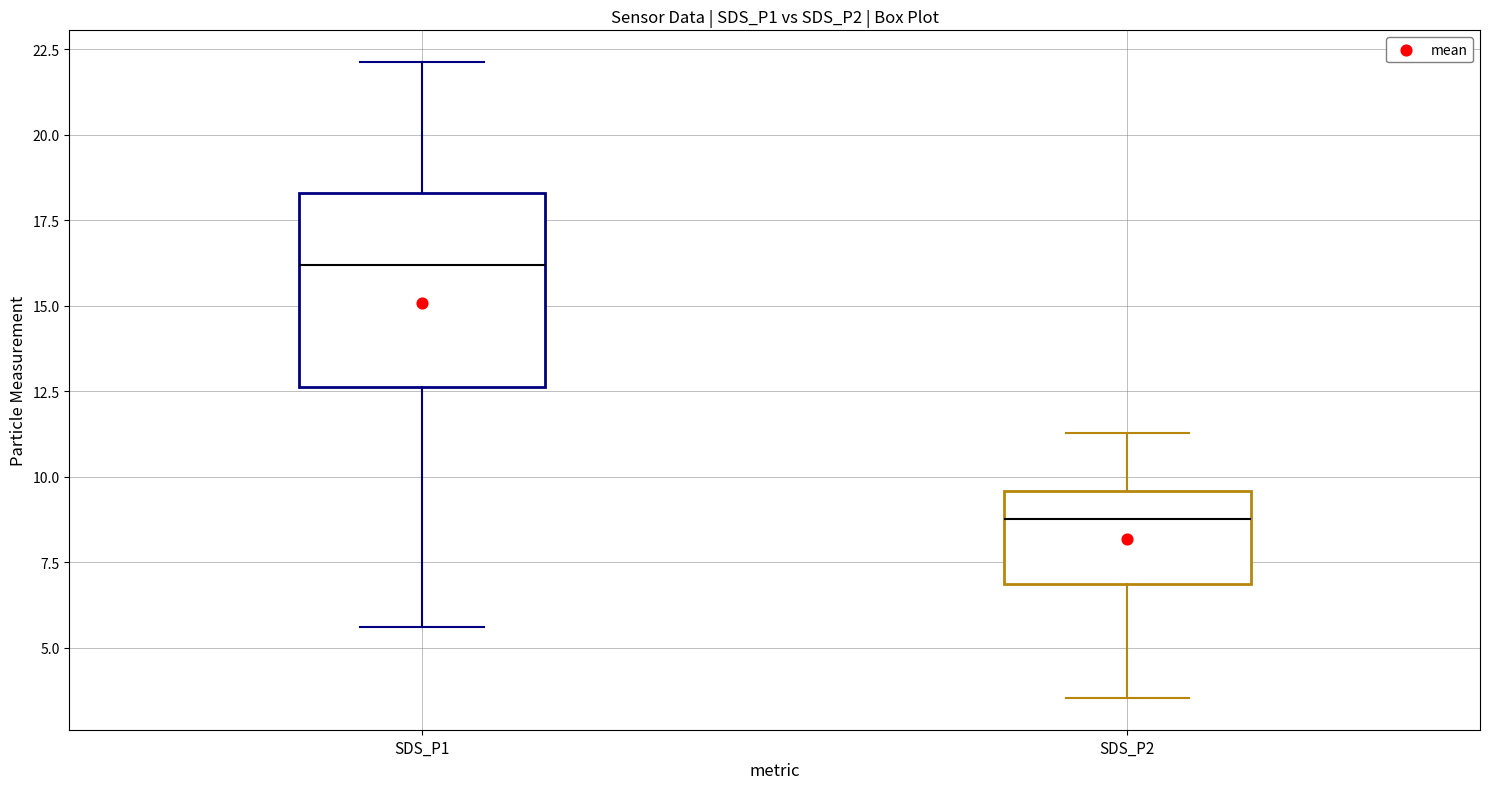

Reading left to right, transcribe this box plot: for each box, give where its median line is, the range the box spans, and where its two whiskers end, as read against the y-axis. The values are not printed on the chart, so give them approximately, as read against the axis.

SDS_P1: median 16.0, box 12.5 to 18.5, whiskers 5.5 to 22.0
SDS_P2: median 9.0, box 7.0 to 9.5, whiskers 3.5 to 11.5